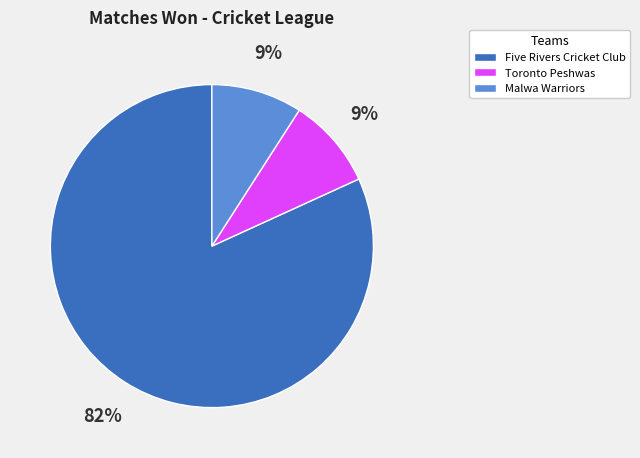

Is it true that Toronto Peshwas is 1% of the pie?

False